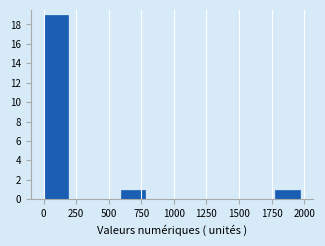

Read against the x-axis, roughly where is the centre of the tallest bar?

100